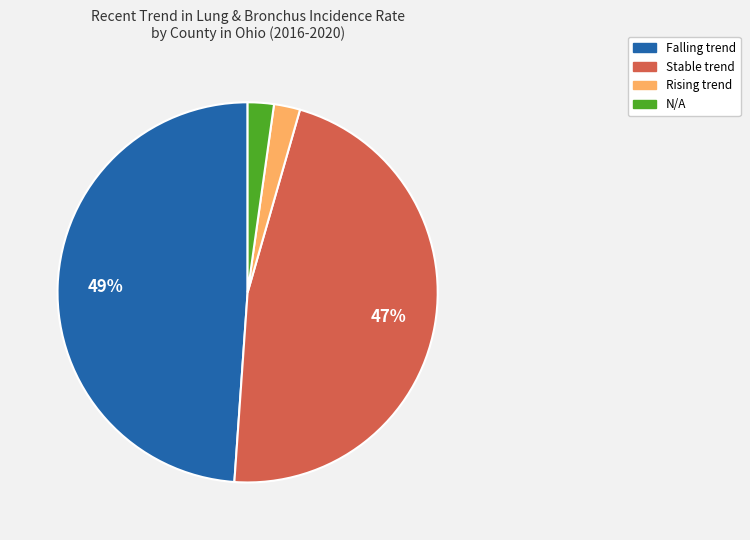

How many slices are in this pie chart?

4